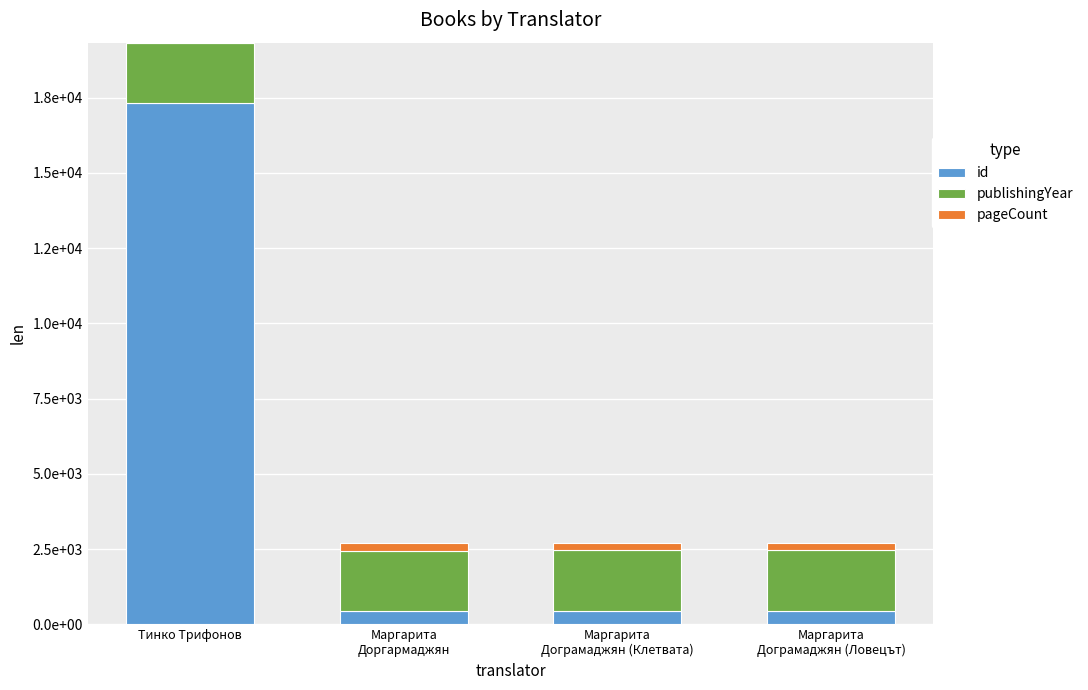

What is the label of the 4th bar from the right?

Тинко Трифонов